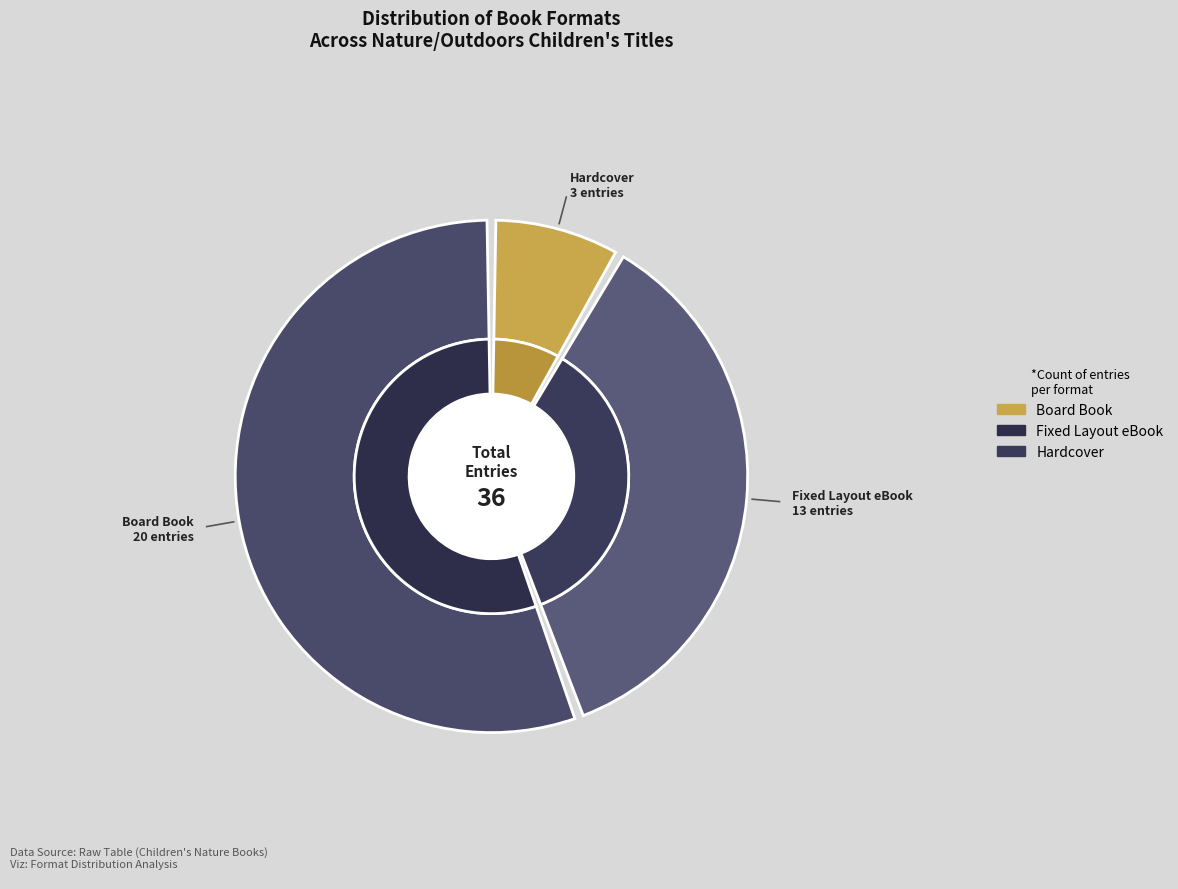

Is the sum of Hardcover and Fixed Layout eBook greater than half?

No